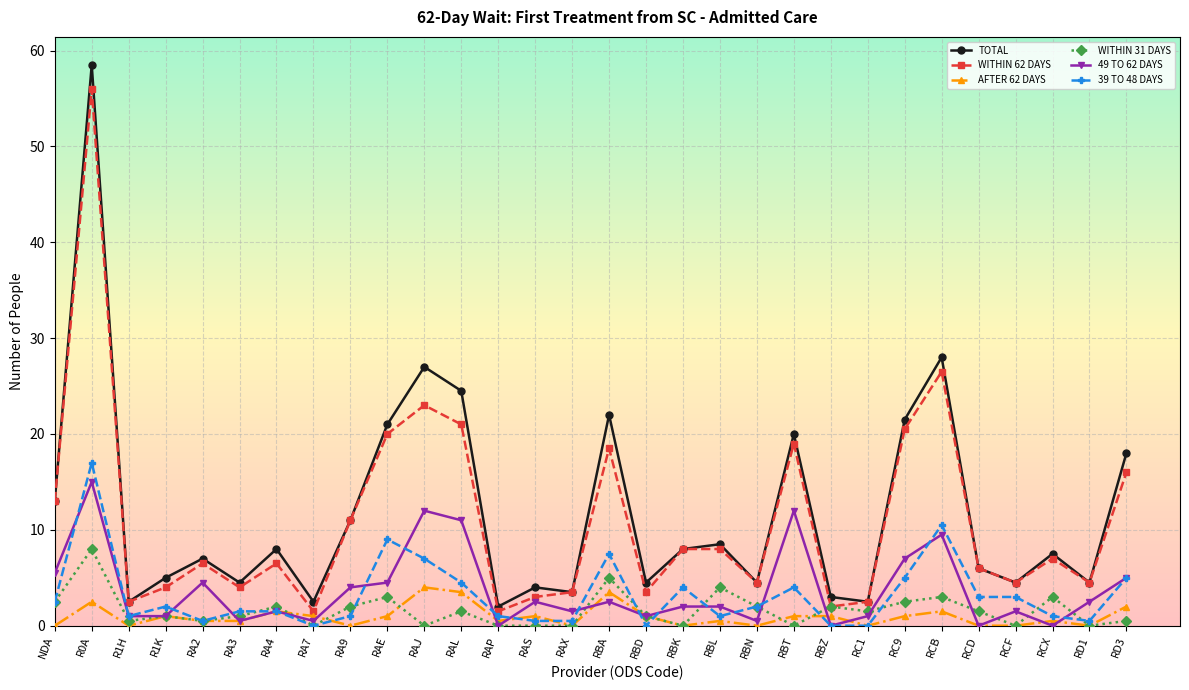

At which label is TOTAL closest to 30?

RCB